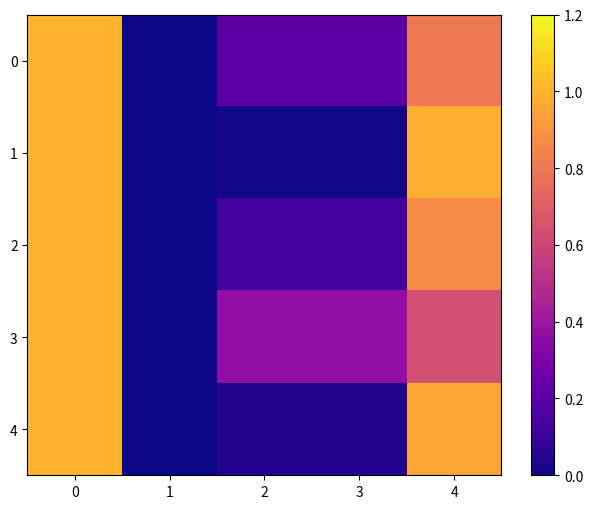

Reading left to right, list all the values displayed in this chart.

0: 0=1.0	1=0.0	2=0.2	3=0.2	4=0.8
1: 0=1.0	1=0.0	2=0.0	3=0.0	4=1.0
2: 0=1.0	1=0.0	2=0.1	3=0.1	4=0.9
3: 0=1.0	1=0.0	2=0.4	3=0.4	4=0.6
4: 0=1.0	1=0.0	2=0.0	3=0.0	4=1.0